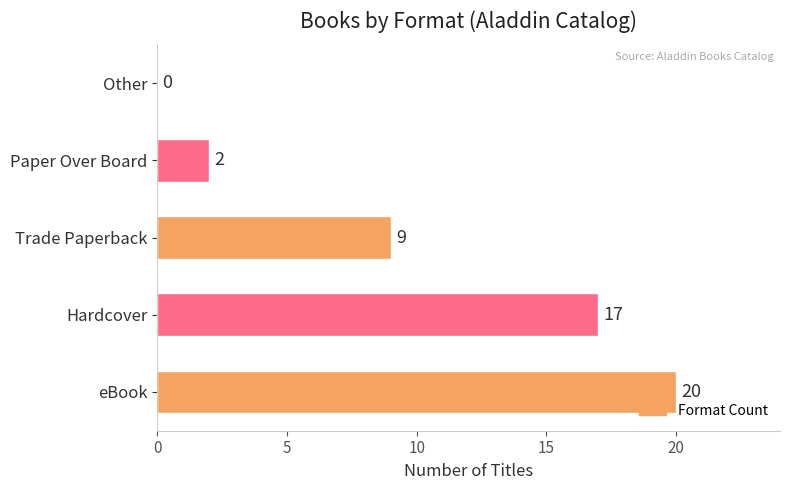

What is the greatest value displayed?

20